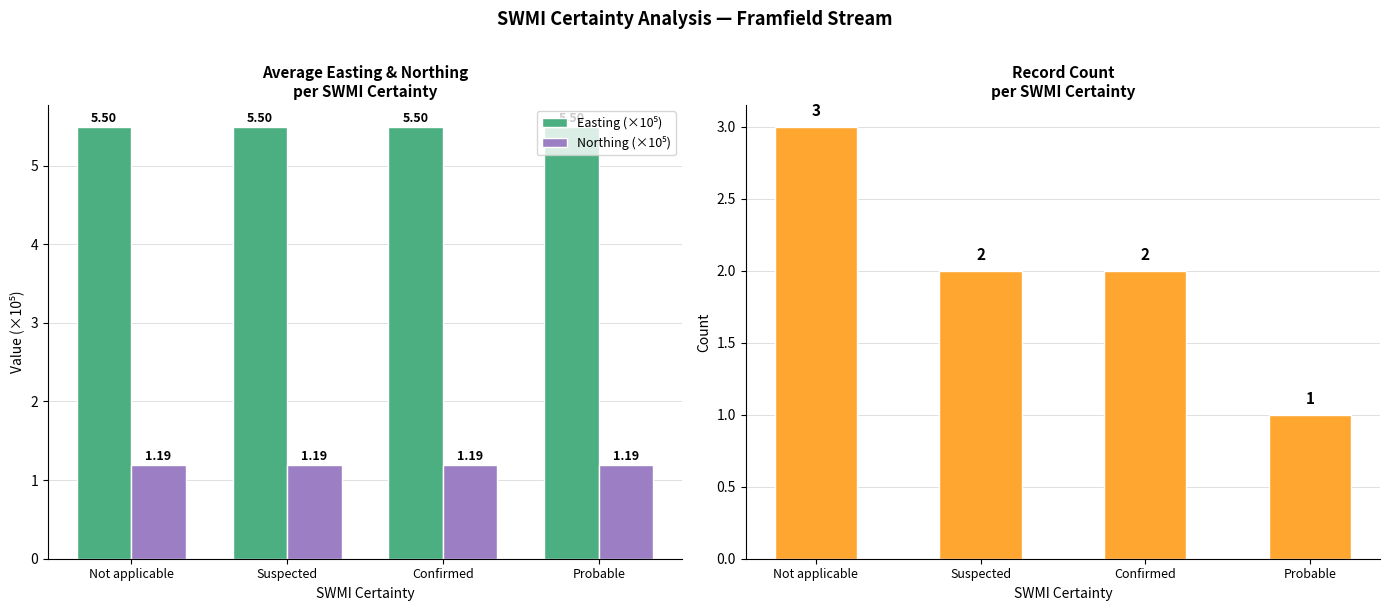

The Record Count series shows 0.2 at Probable. True or false?

False